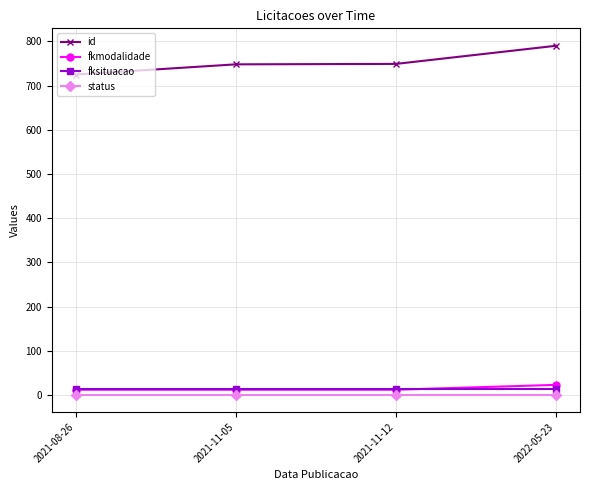

Which series has the largest total across all categories?

id